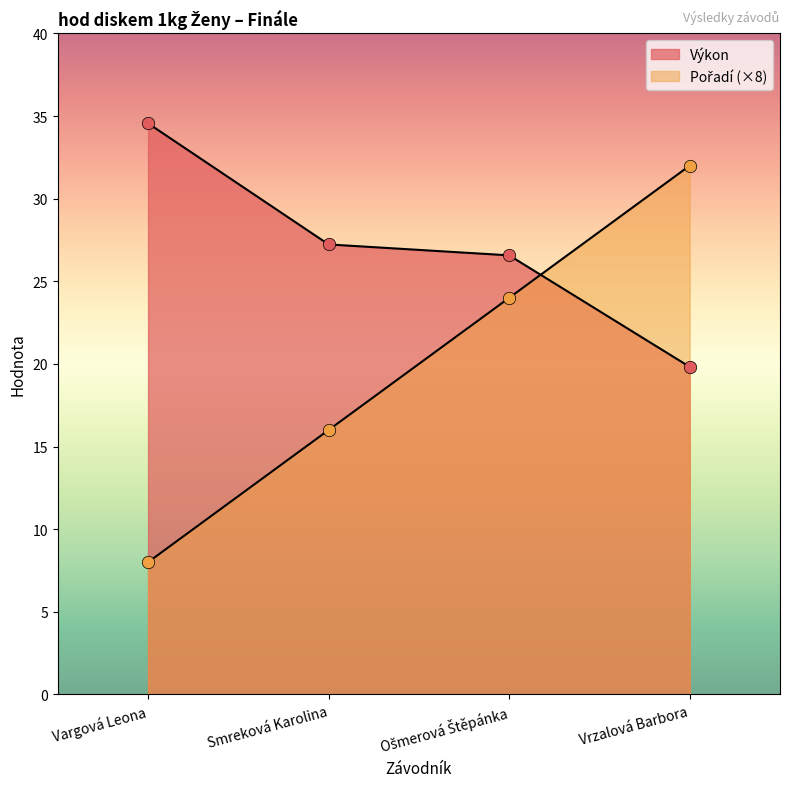

Which series contains the highest Y value?

Výkon